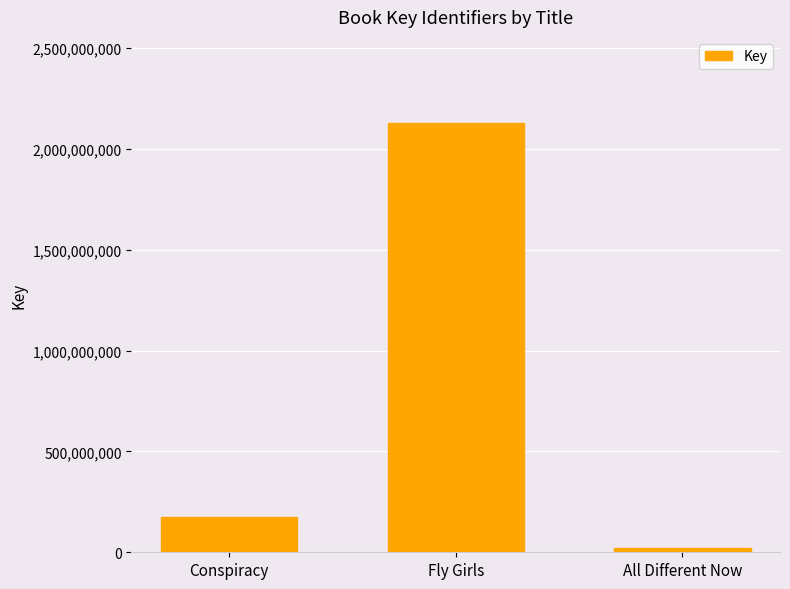

How many bars are there in total?

3